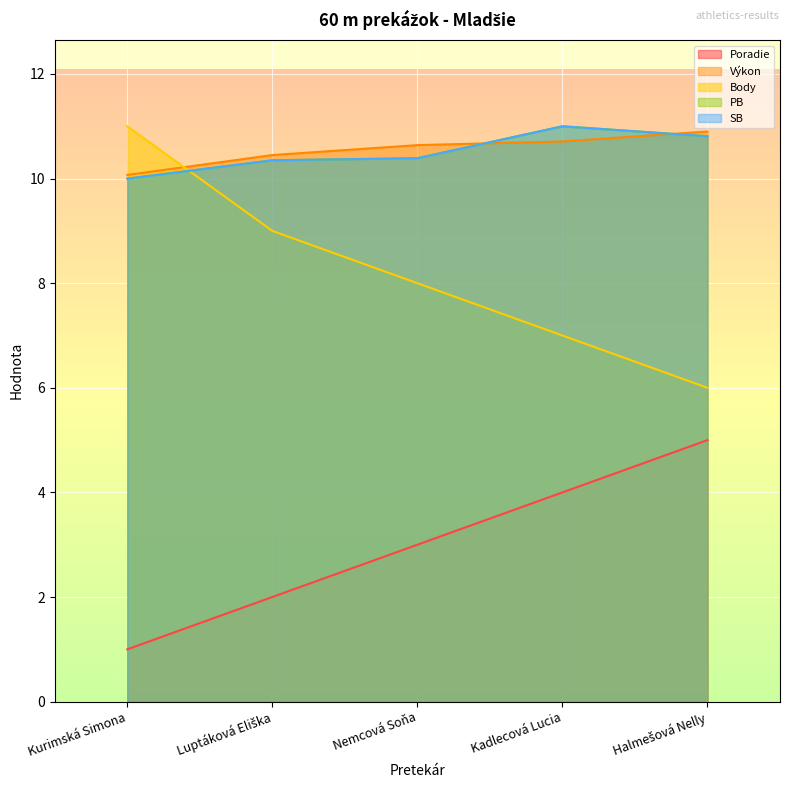

What are all the series names shown in the legend?

Poradie, Výkon, Body, PB, SB